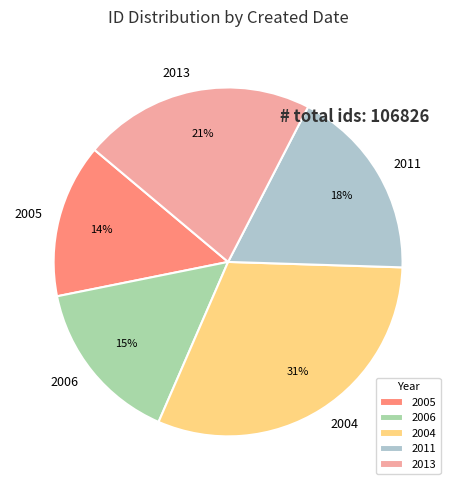

Approximately how many times larger is the value at 2013 compared to 2011?

1.2